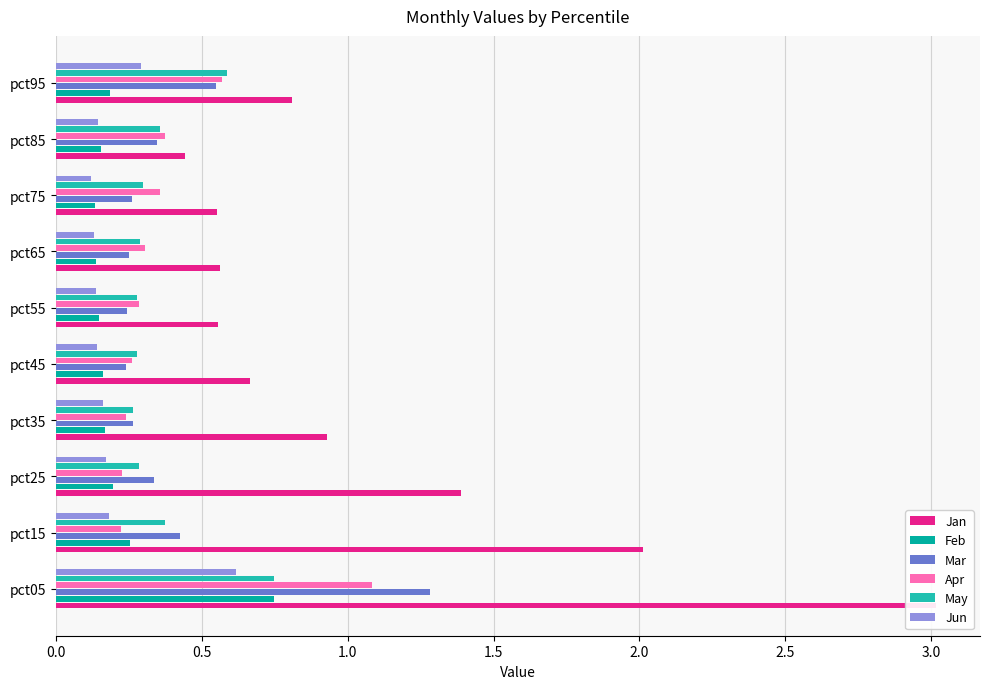

Rank the series by their maximum value, from lowest to highest.

Jun, May, Feb, Apr, Mar, Jan